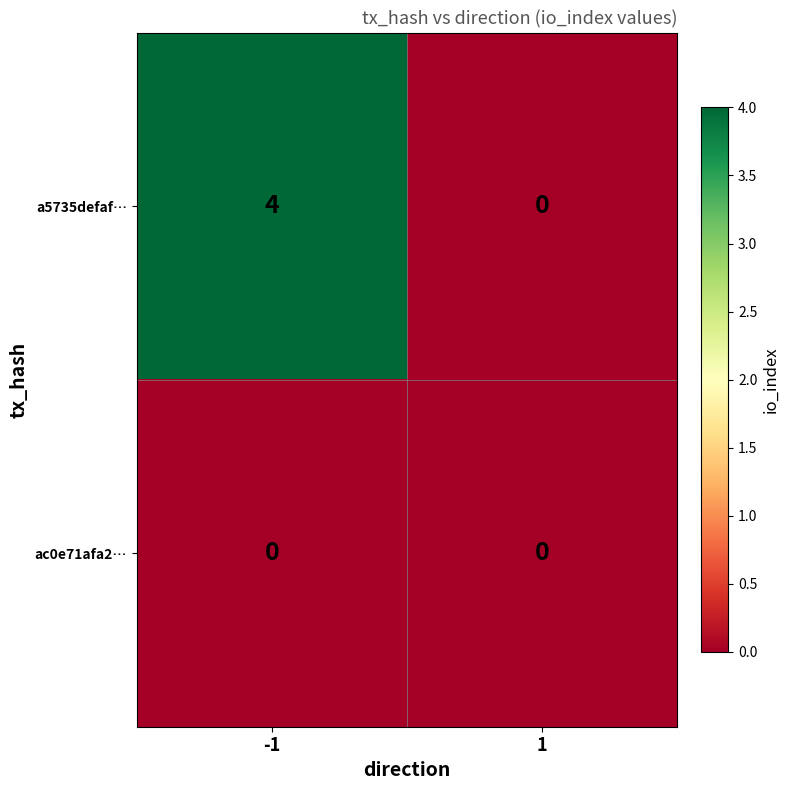

Rank the series by their maximum value, from lowest to highest.

ac0e71afa2…, a5735defaf…